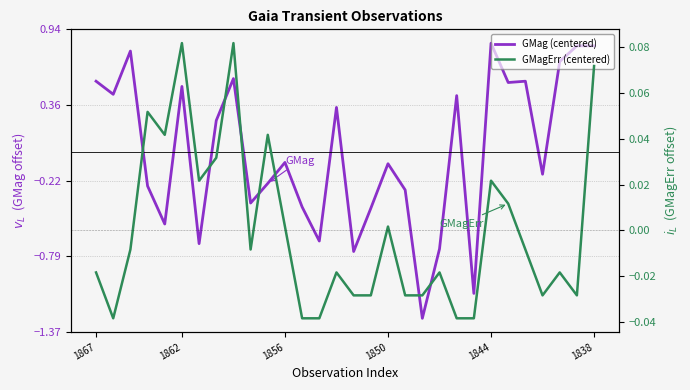

How many values in GMag (centered) are above zero?

14